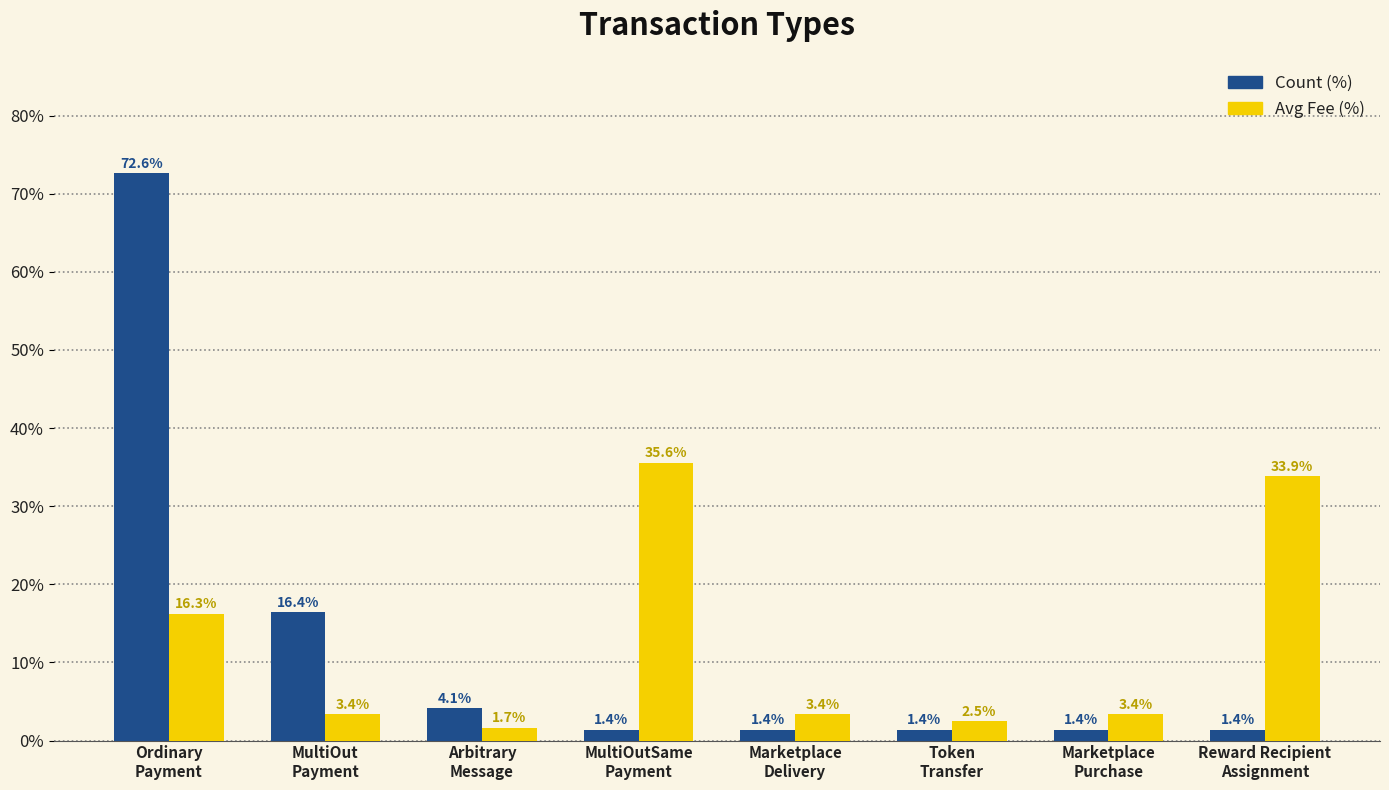

What is the label of the 6th bar from the right?

Arbitrary
Message